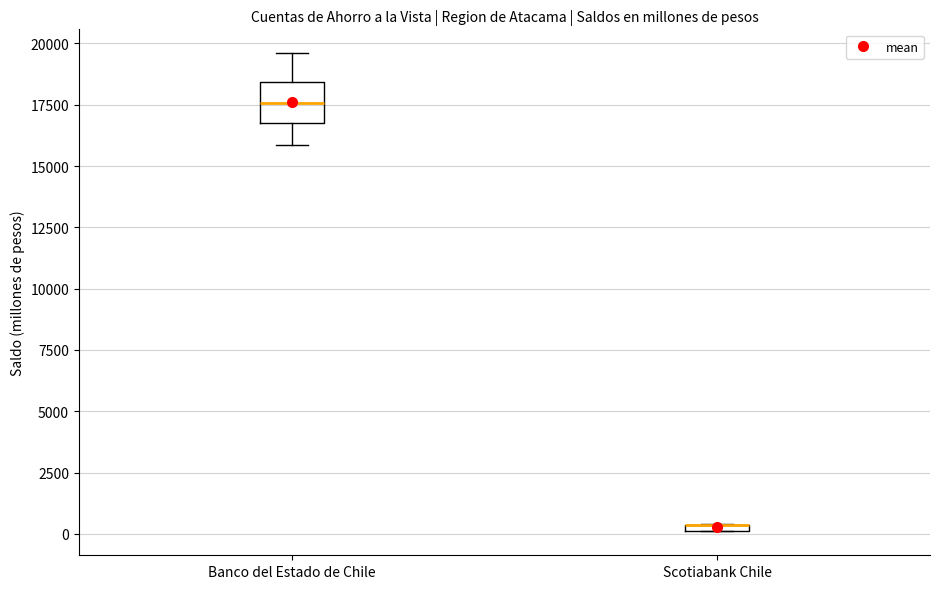

Comparing the boxes themselves (not the whiskers), which one is the tallest?

Banco del Estado de Chile